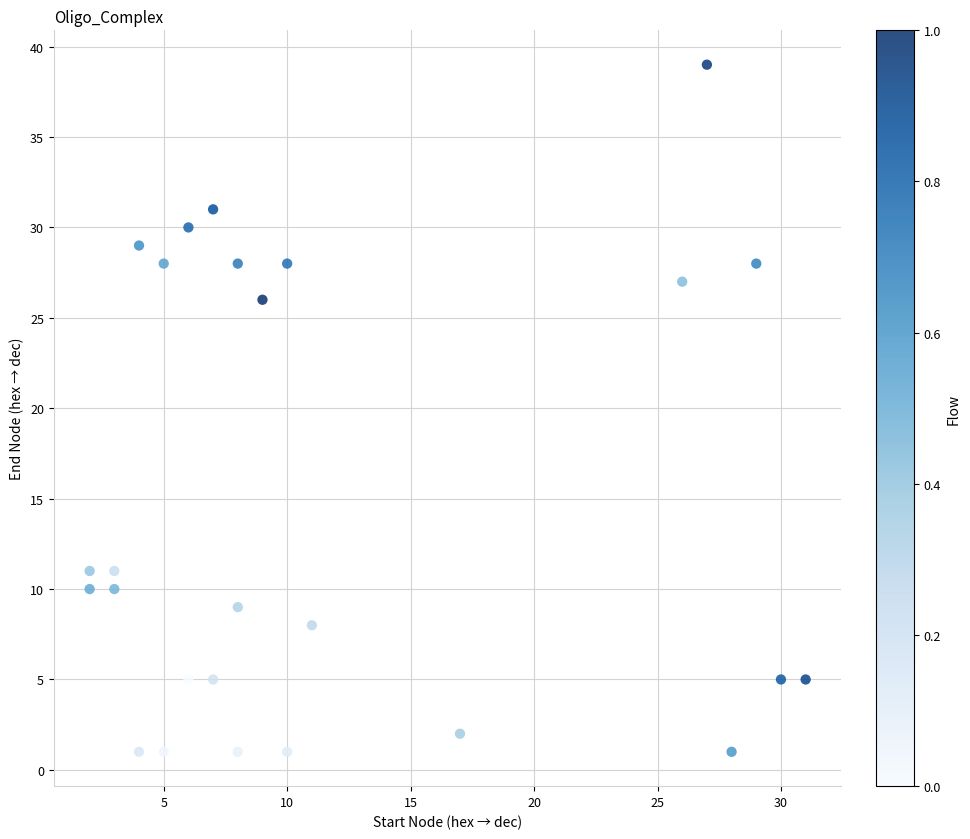

What is the range of Y values (max minus min)?

38